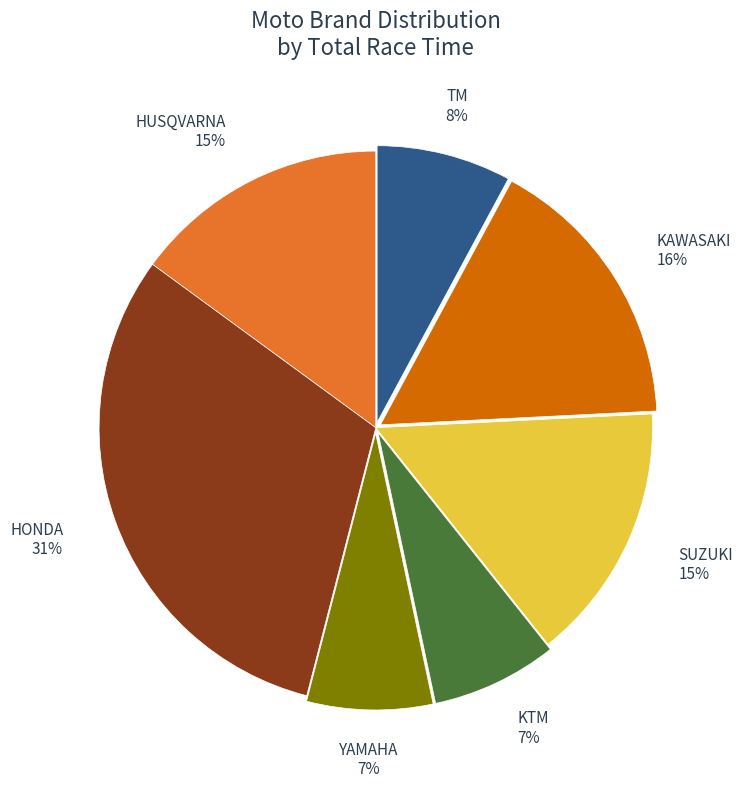

Is there a majority slice in this chart?

No